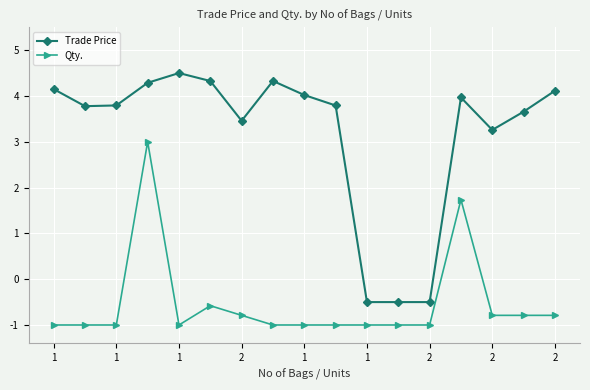

What is the lowest value of the Qty. series?

-1.0